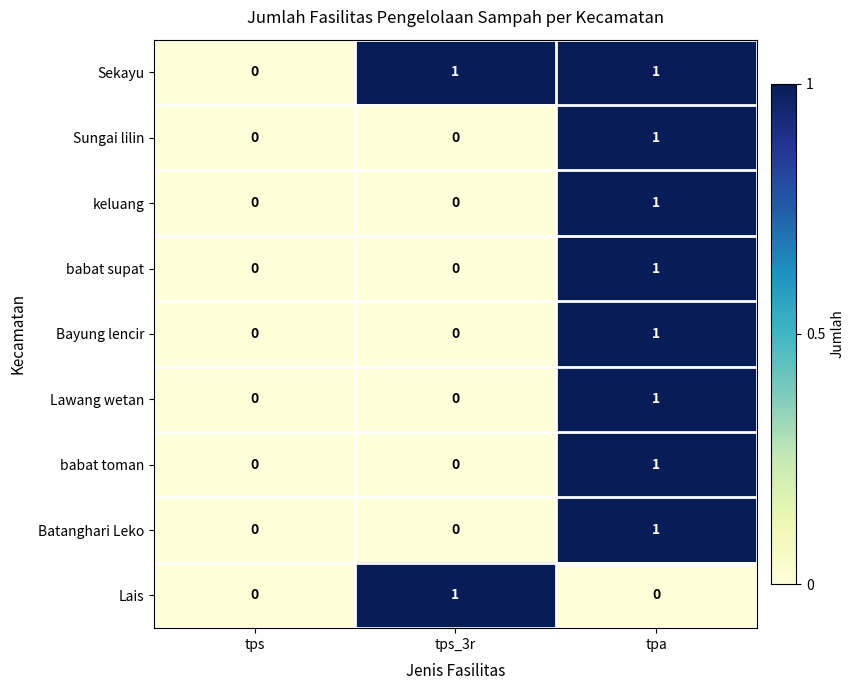

Reading left to right, what are all the values shown in this chart?

Sekayu: tps=0	tps_3r=1	tpa=1
Sungai lilin: tps=0	tps_3r=0	tpa=1
keluang: tps=0	tps_3r=0	tpa=1
babat supat: tps=0	tps_3r=0	tpa=1
Bayung lencir: tps=0	tps_3r=0	tpa=1
Lawang wetan: tps=0	tps_3r=0	tpa=1
babat toman: tps=0	tps_3r=0	tpa=1
Batanghari Leko: tps=0	tps_3r=0	tpa=1
Lais: tps=0	tps_3r=1	tpa=0